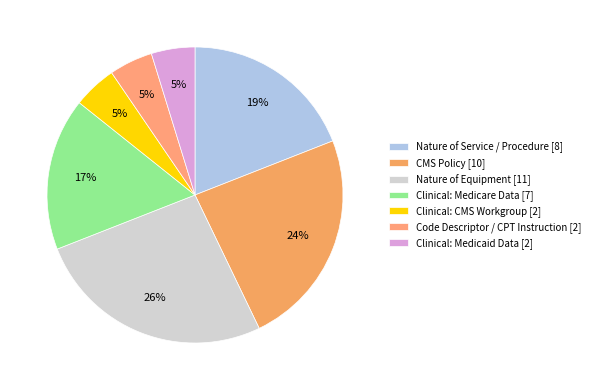

What is the total percentage of Clinical: Medicare Data and CMS Policy?

40.5%